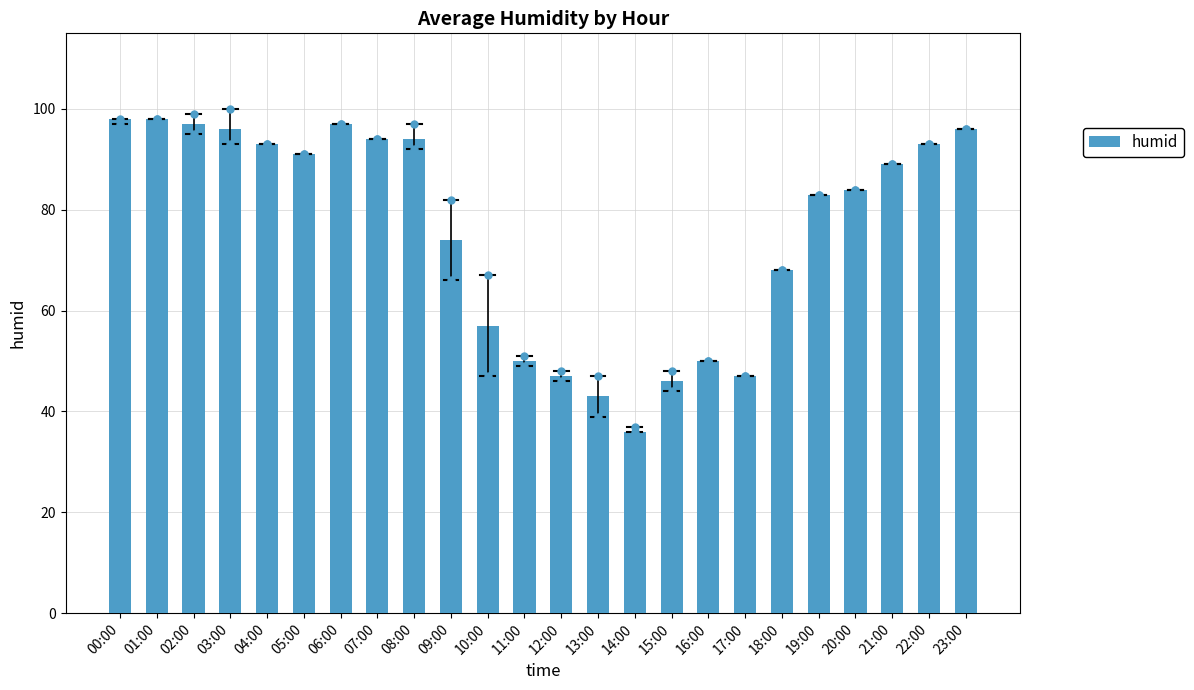

What is the label of the 1st bar from the left?

00:00